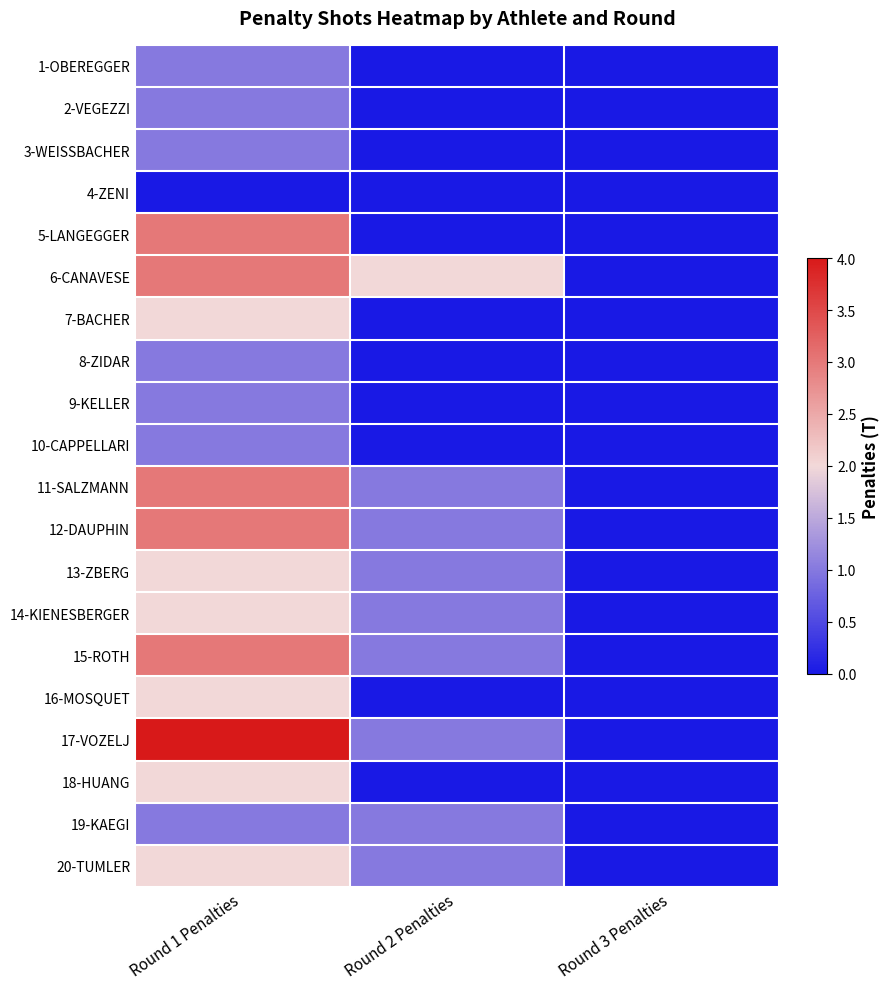

Count the number of categories in the chart.

3